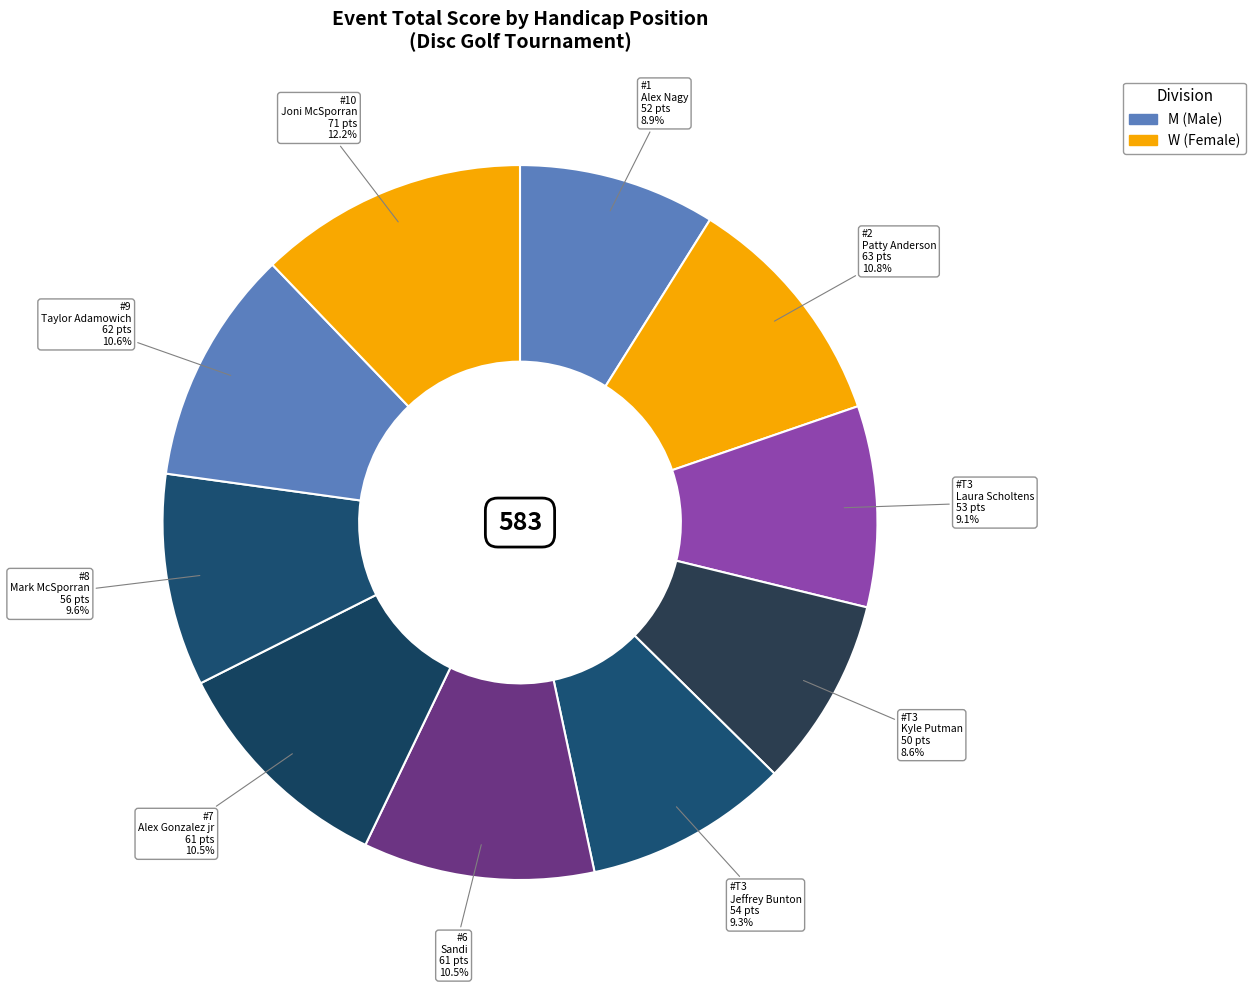

Is there a majority slice in this chart?

No